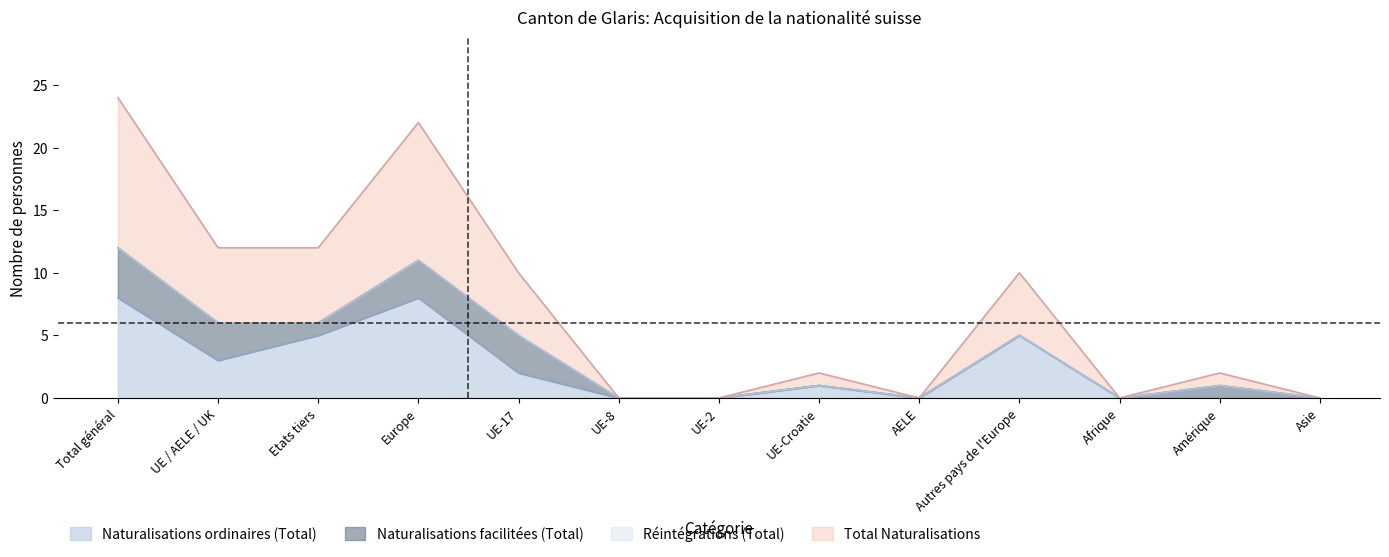

Is it true that Naturalisations ordinaires (Total) equals 5 at Etats tiers?

True